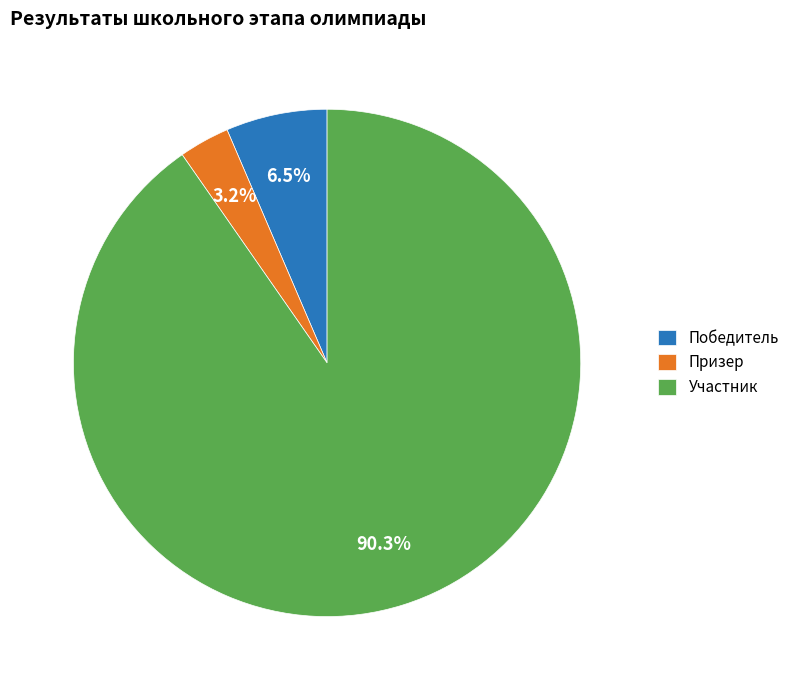

Which slice is the largest?

Участник